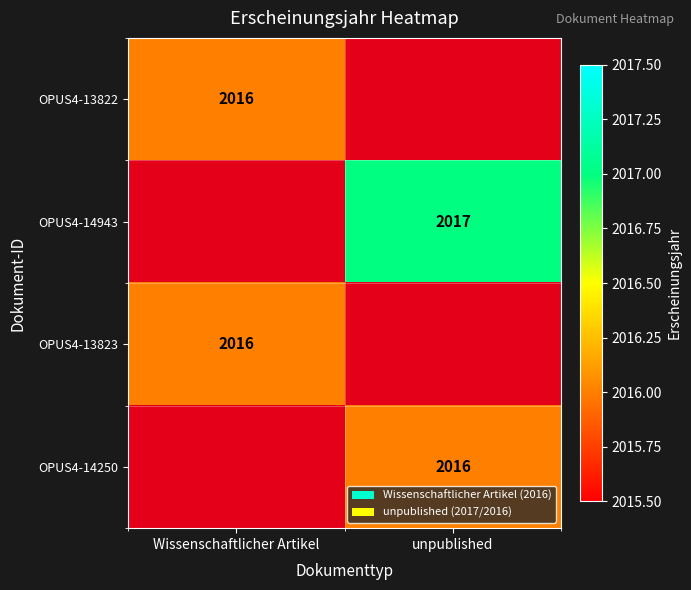

True or false: OPUS4-14250 has a value of 1183 at unpublished.

False